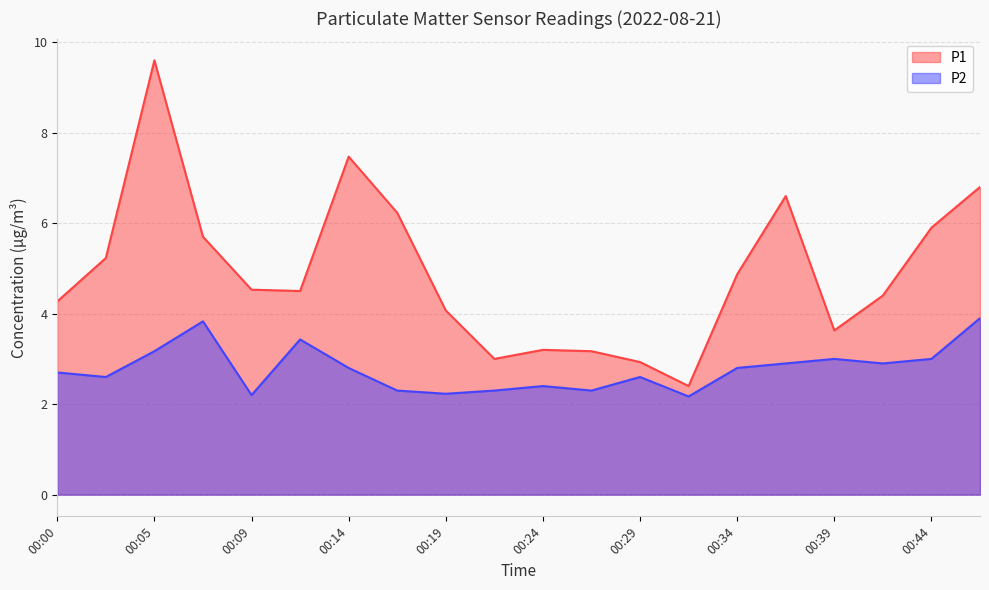

Reading left to right, transcribe all the data shown in this chart.

P1: 4.3	5.2	9.6	5.7	4.5	4.5	7.5	6.2	4.1	3.0	3.2	3.2	2.9	2.4	4.9	6.6	3.6	4.4	5.9	6.8
P2: 2.7	2.6	3.2	3.8	2.2	3.4	2.8	2.3	2.2	2.3	2.4	2.3	2.6	2.2	2.8	2.9	3.0	2.9	3.0	3.9